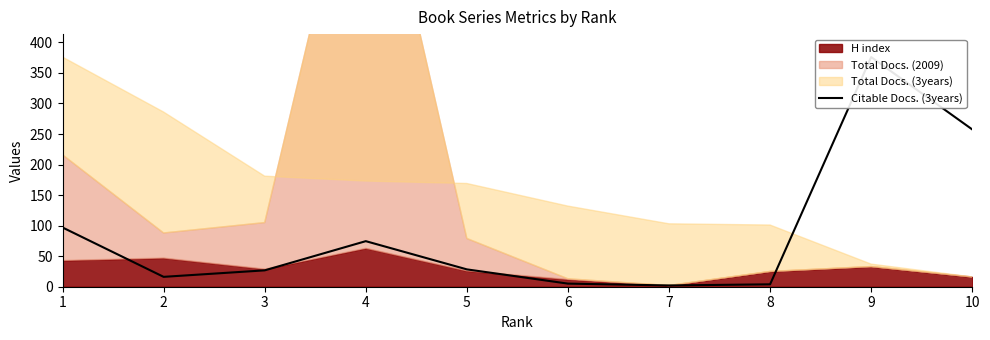

What is the change in value from 8 to 9?

+372.1